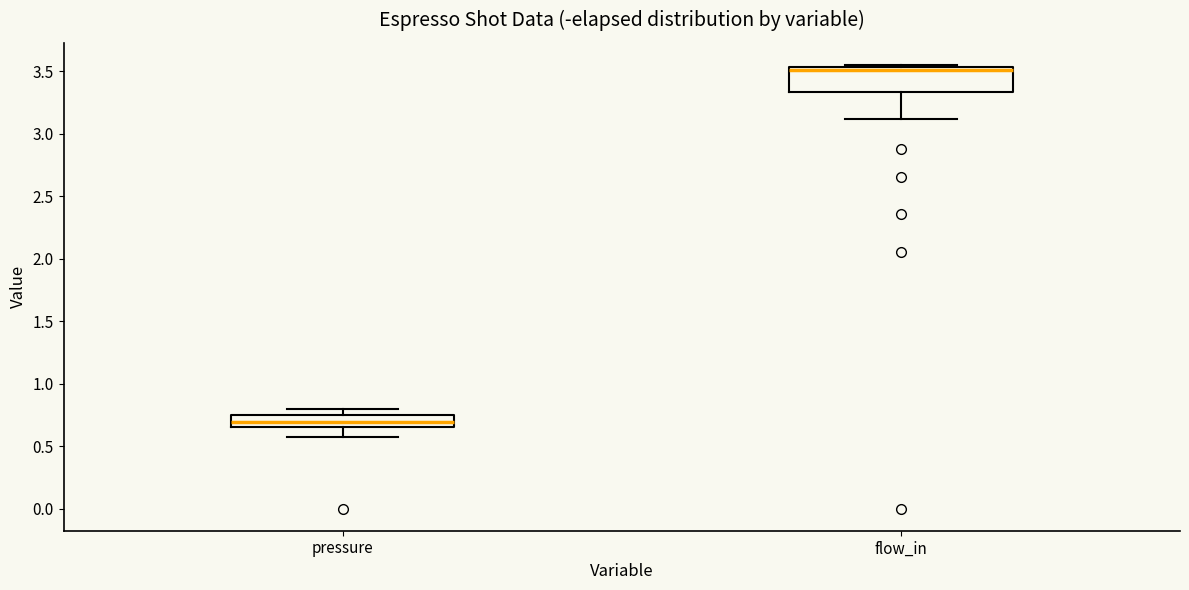

Which box is the tallest, from its lower edge to its upper edge?

flow_in